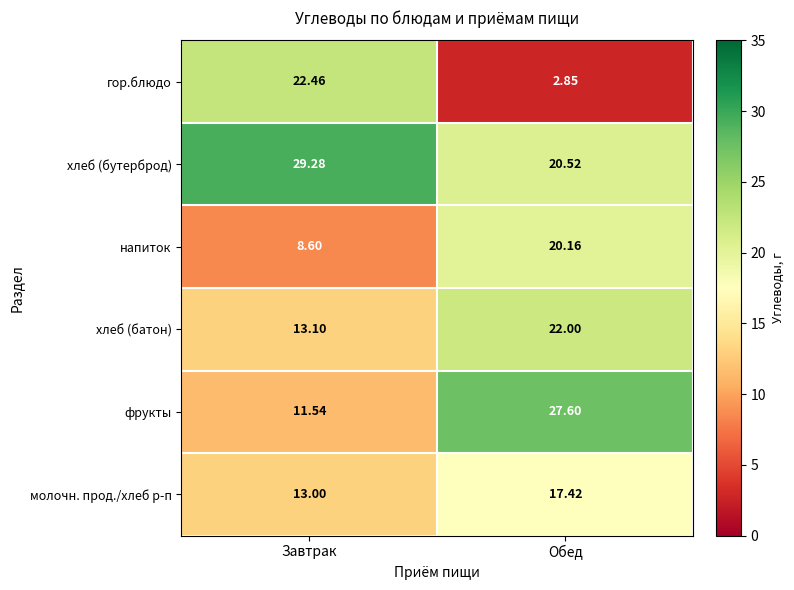

At Завтрак, list the series in order from smallest to largest.

напиток, фрукты, молочн. прод./хлеб р-п, хлеб (батон), гор.блюдо, хлеб (бутерброд)